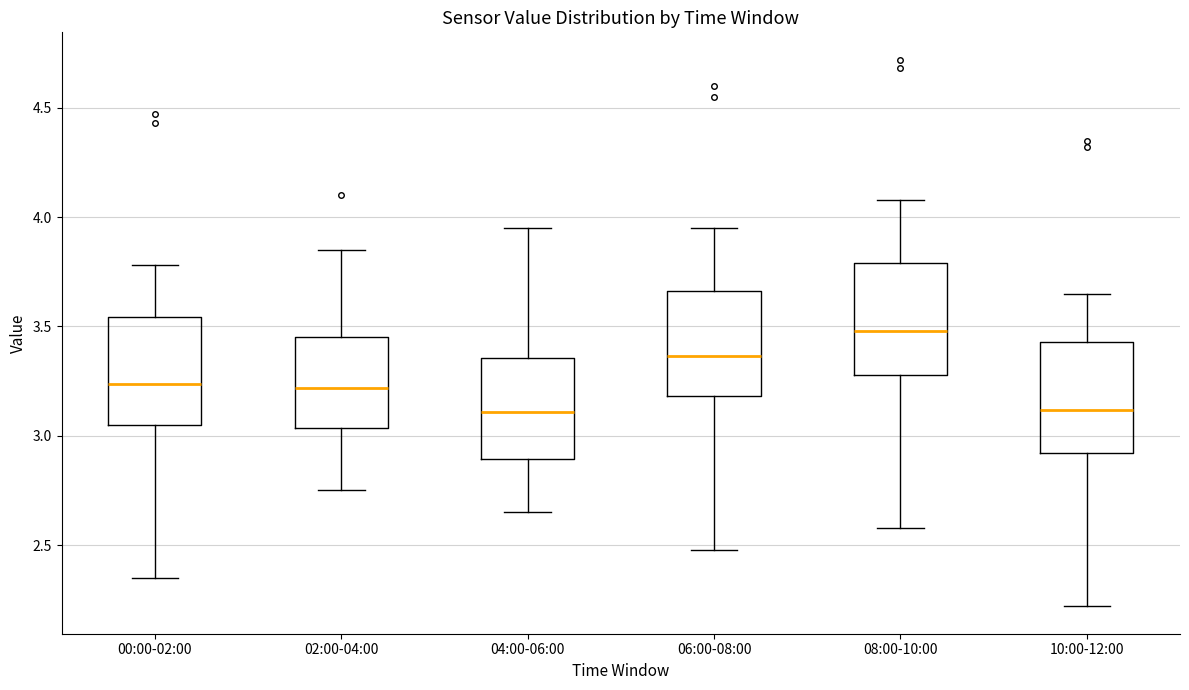

Reading left to right, transcribe this box plot: for each box, give where its median line is, the range the box spans, and where its two whiskers end, as read against the y-axis. The values are not printed on the chart, so give them approximately, as read against the axis.

00:00-02:00: median 3.25, box 3.05 to 3.55, whiskers 2.35 to 3.80
02:00-04:00: median 3.20, box 3.05 to 3.45, whiskers 2.75 to 3.85
04:00-06:00: median 3.10, box 2.90 to 3.35, whiskers 2.65 to 3.95
06:00-08:00: median 3.35, box 3.20 to 3.65, whiskers 2.50 to 3.95
08:00-10:00: median 3.50, box 3.30 to 3.80, whiskers 2.60 to 4.10
10:00-12:00: median 3.10, box 2.90 to 3.45, whiskers 2.20 to 3.65